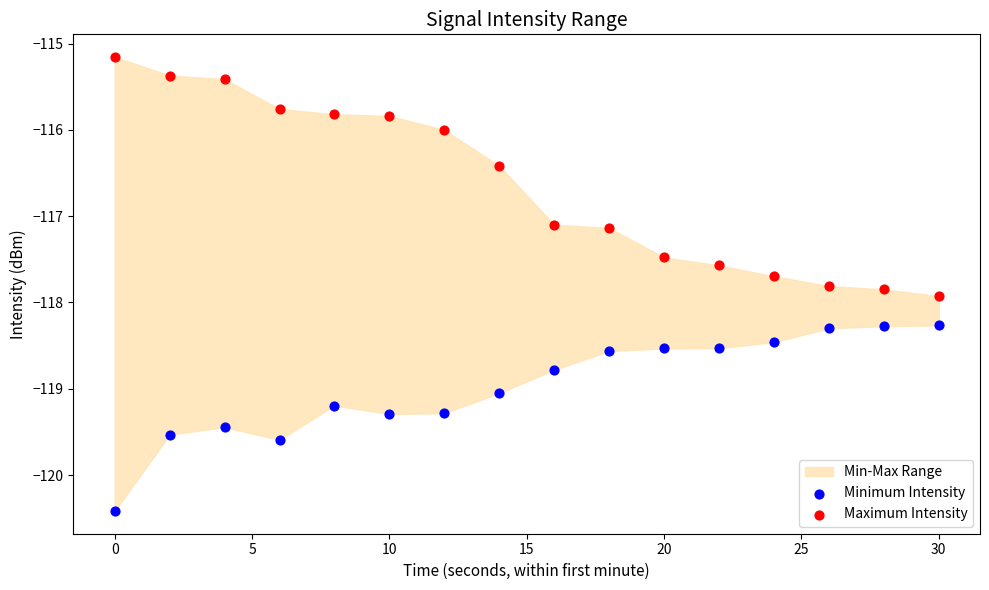

Across all data points, what is the range of Y values (max minus min)?

5.3